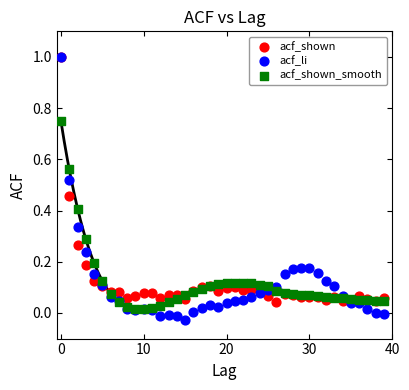

What are all the series names shown in the legend?

acf_shown, acf_li, acf_shown_smooth